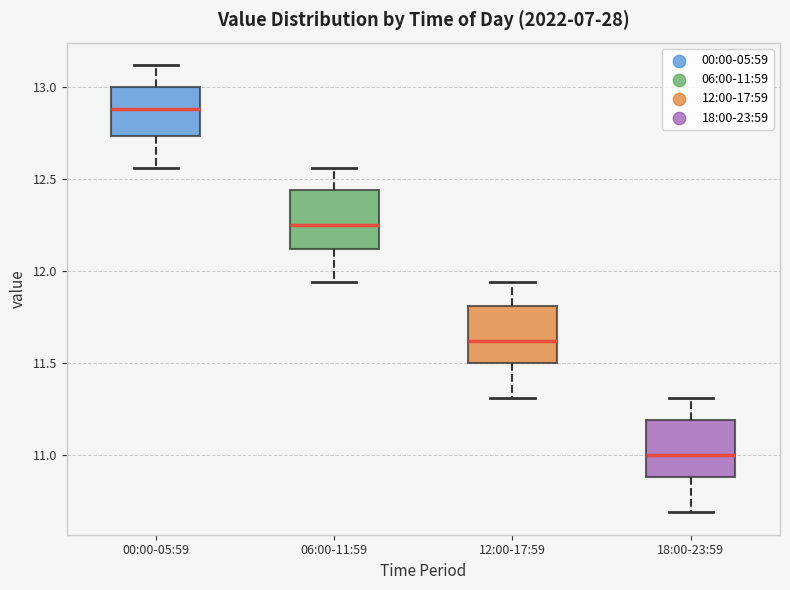

Reading left to right, transcribe this box plot: for each box, give where its median line is, the range the box spans, and where its two whiskers end, as read against the y-axis. The values are not printed on the chart, so give them approximately, as read against the axis.

00:00-05:59: median 12.90, box 12.75 to 13.00, whiskers 12.55 to 13.10
06:00-11:59: median 12.25, box 12.10 to 12.45, whiskers 11.95 to 12.55
12:00-17:59: median 11.60, box 11.50 to 11.80, whiskers 11.30 to 11.95
18:00-23:59: median 11.00, box 10.90 to 11.20, whiskers 10.70 to 11.30